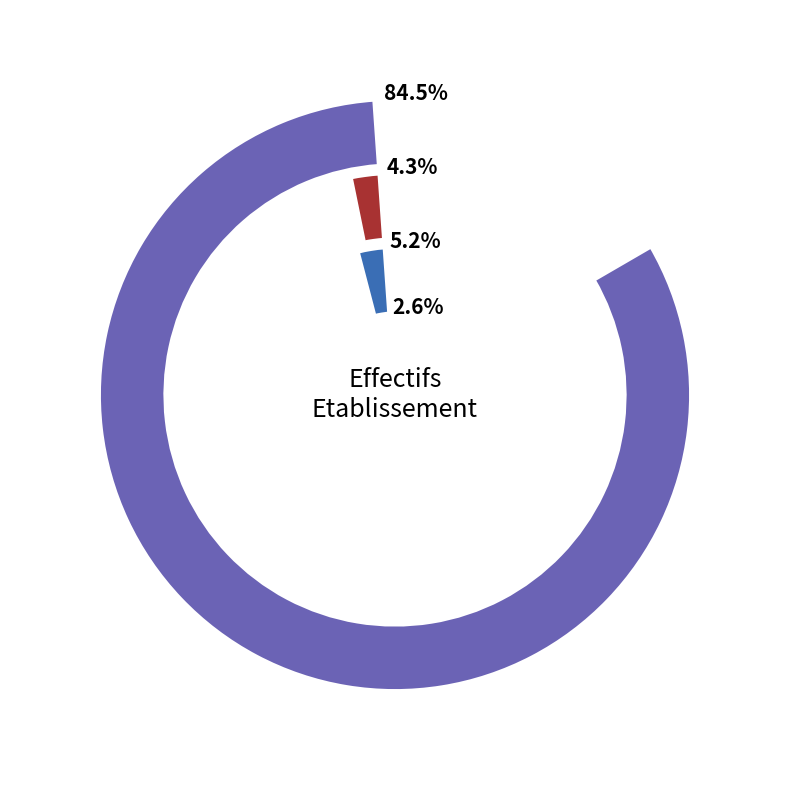

Which category has the smallest portion of the pie?

03